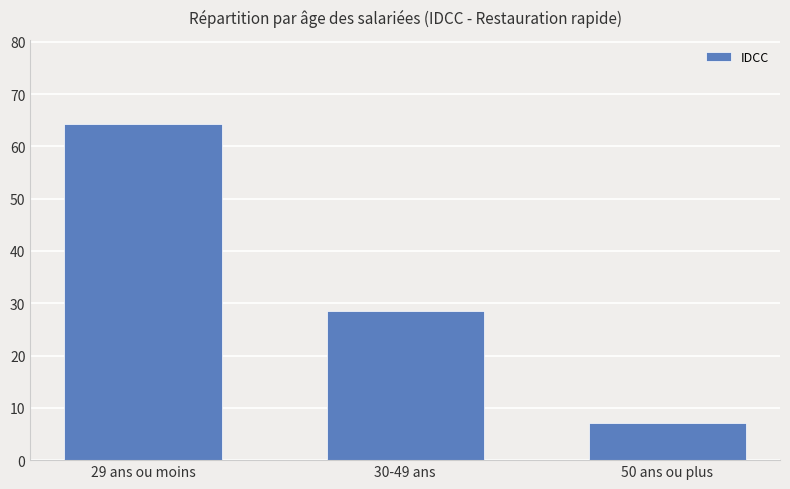

Reading left to right, transcribe all the data shown in this chart.

64.3	28.5	7.2